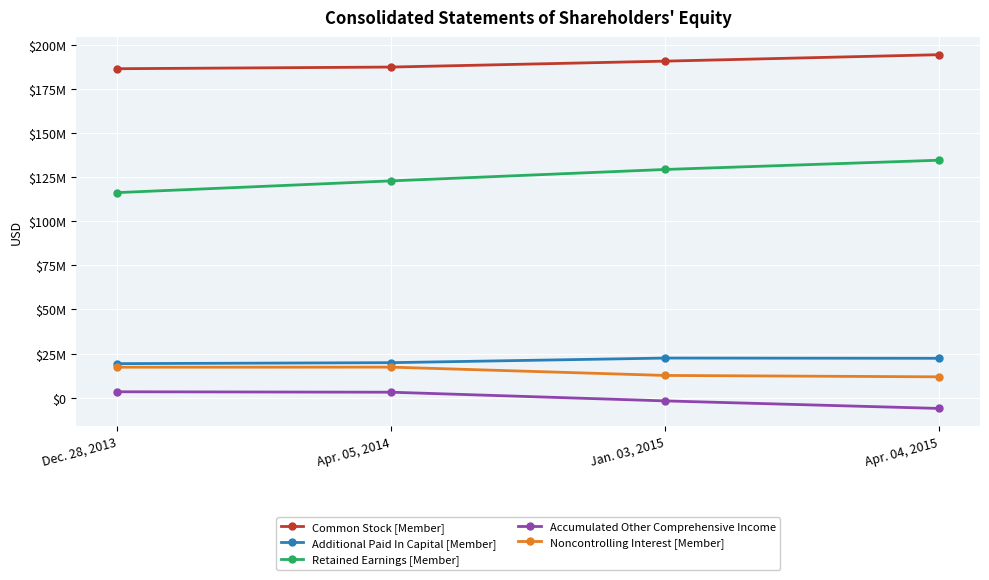

What is the value of the Additional Paid In Capital [Member] point at the 1st from the left?

19323000